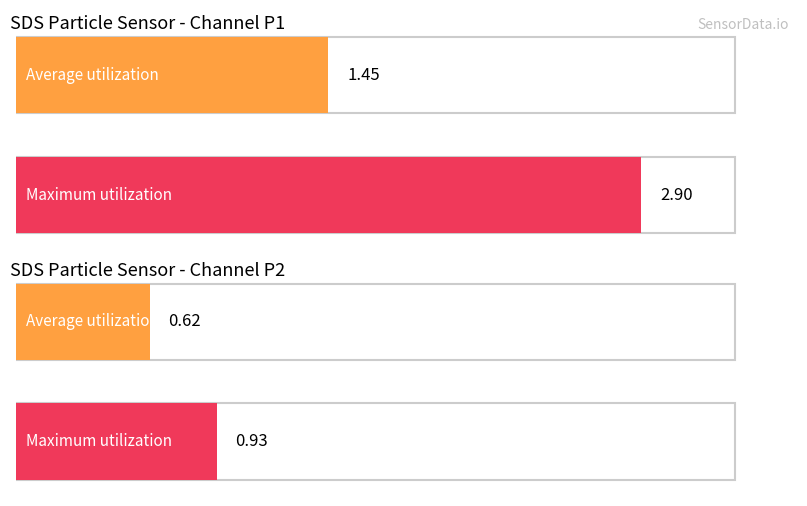

Rank the series by their maximum value, from lowest to highest.

SDS_P2, SDS_P1